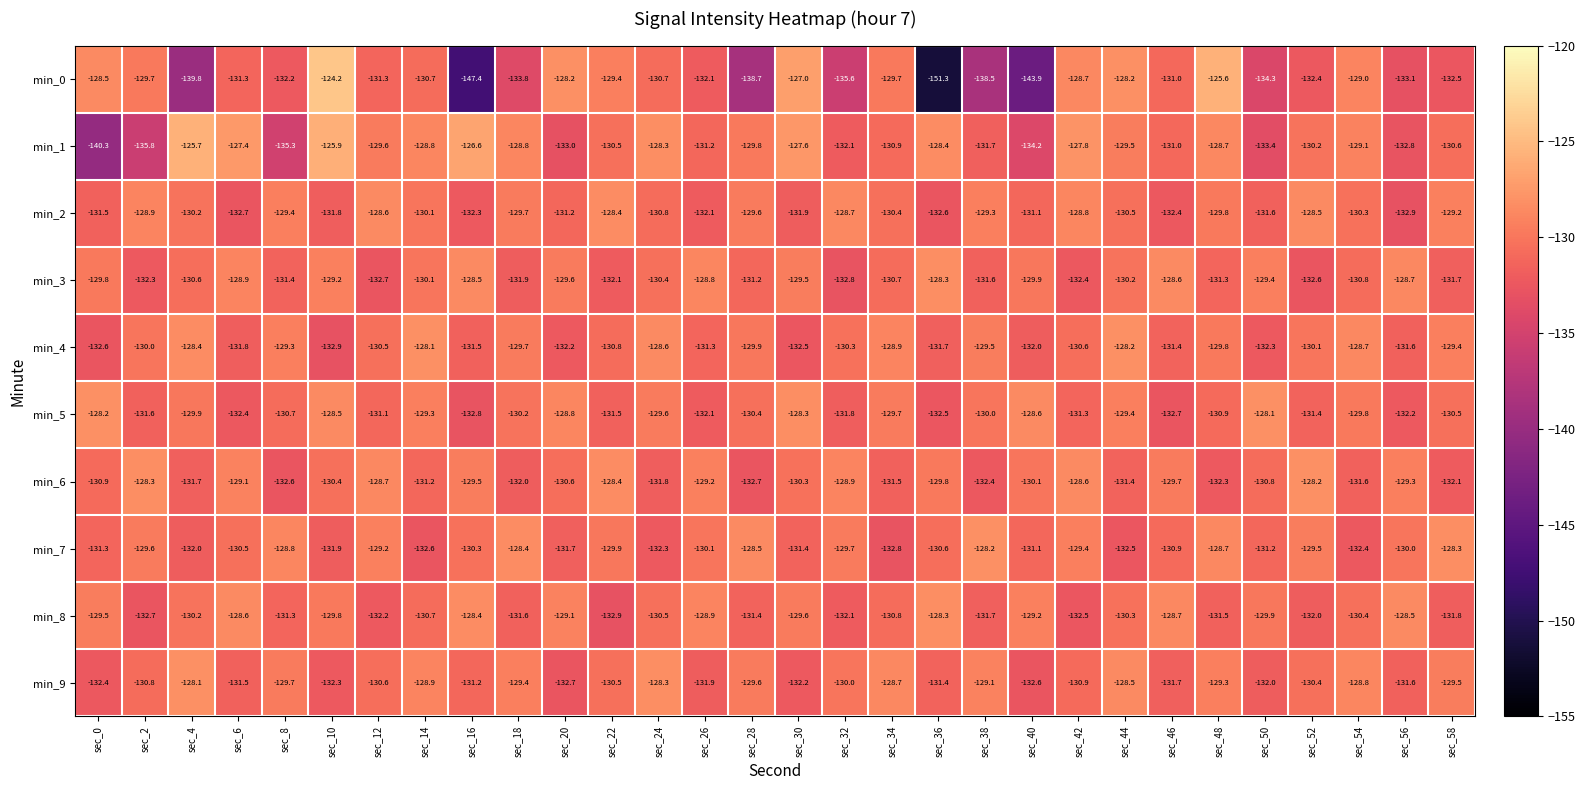

What is the total value across all series at sec_16?

-1318.5